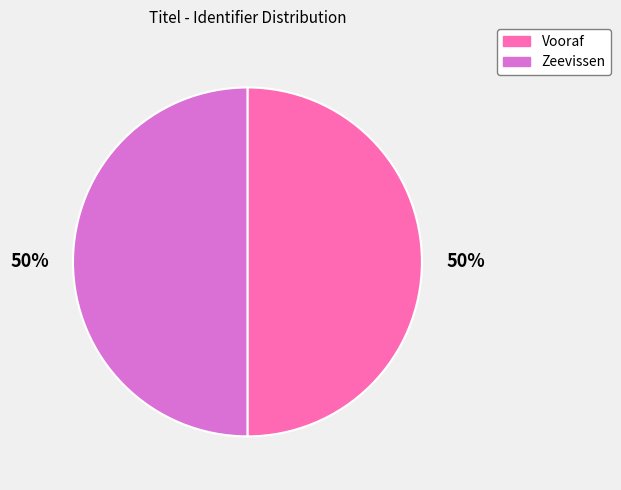

What is the ratio of the value at Vooraf to the value at Zeevissen?

1.0